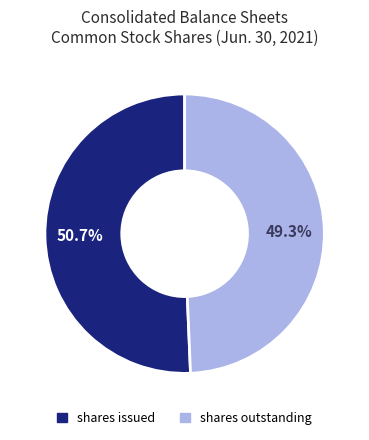

Is there a majority slice in this chart?

Yes